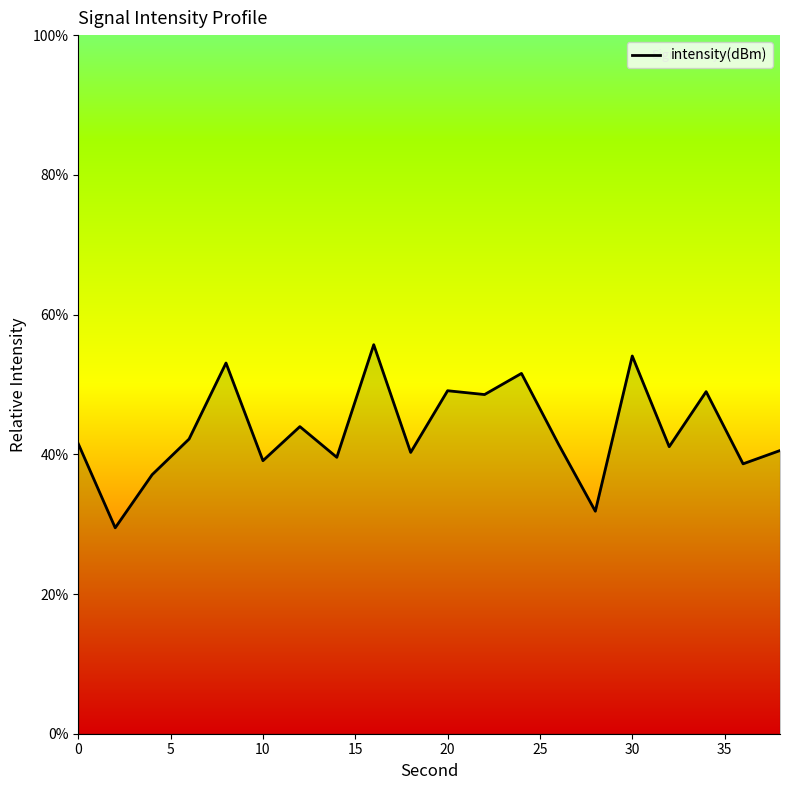

What is the smallest value displayed?

29.5